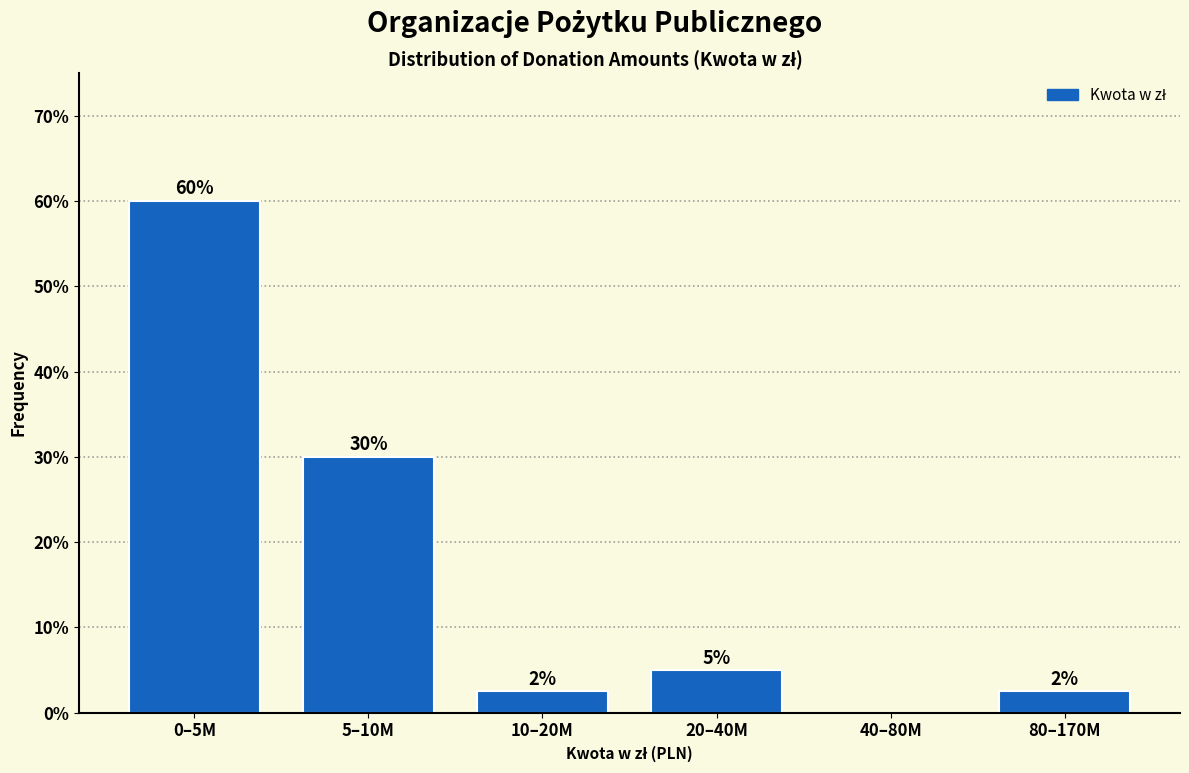

Which label corresponds to the largest value in the chart?

0–5M